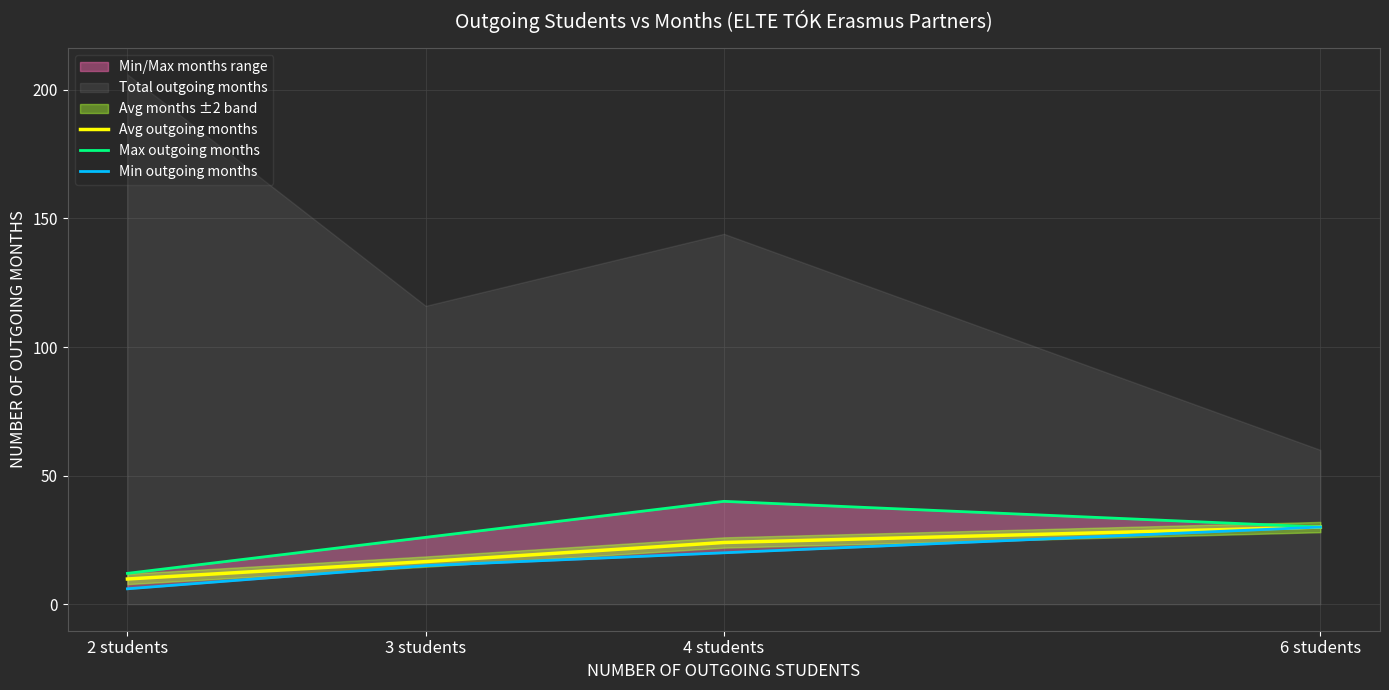

List the series in order of their overall mean, lowest first.

Min outgoing months, Avg outgoing months, Max outgoing months